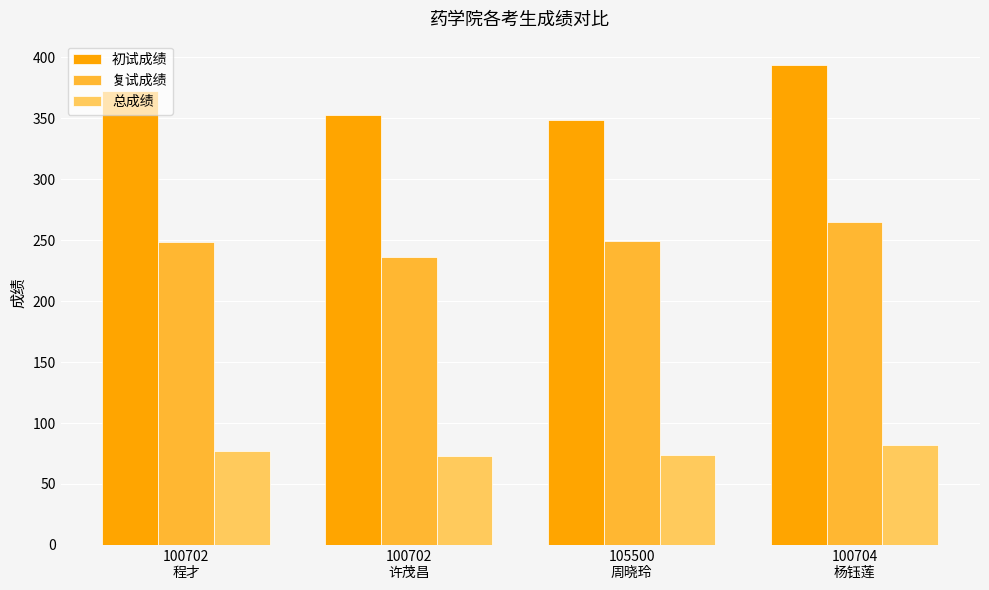

What is the label of the 3rd bar from the left?

105500
周晓玲